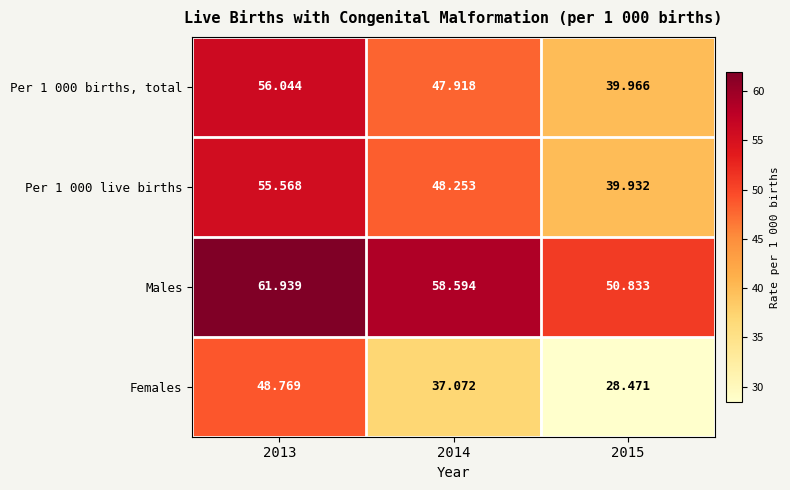

Which series changed the most between 2014 and 2015?

Females